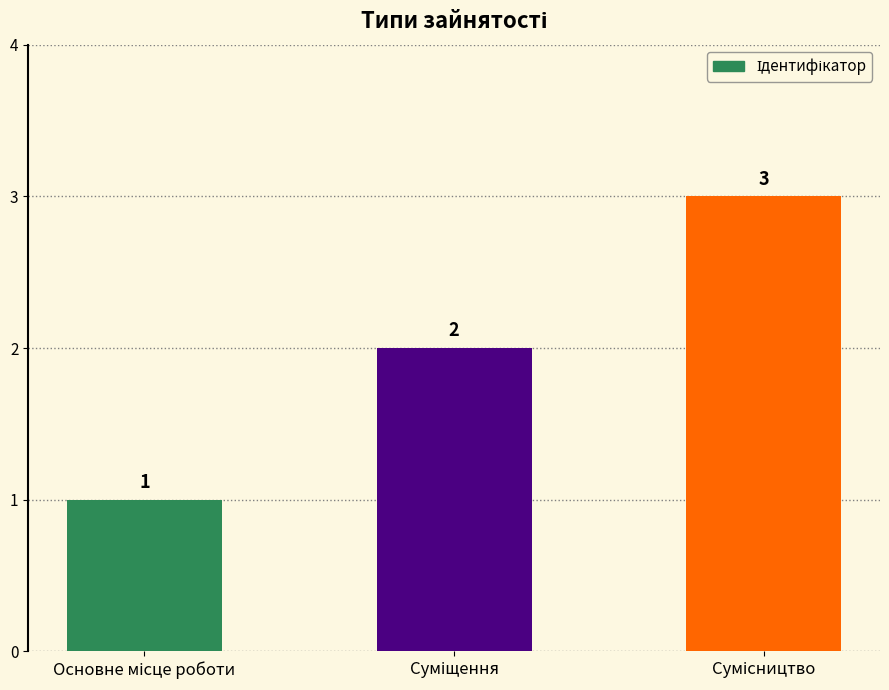

How many series are shown in this chart?

1